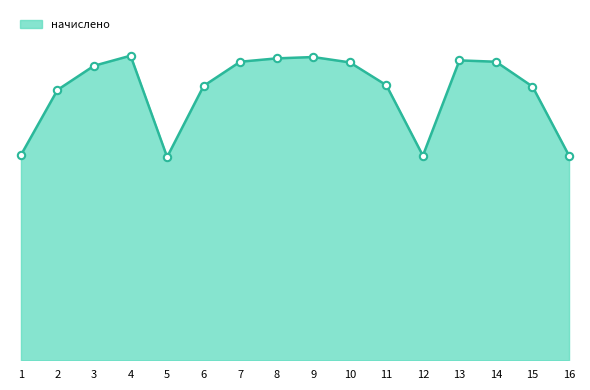

What is the change in value from 2 to 12?

-359.3